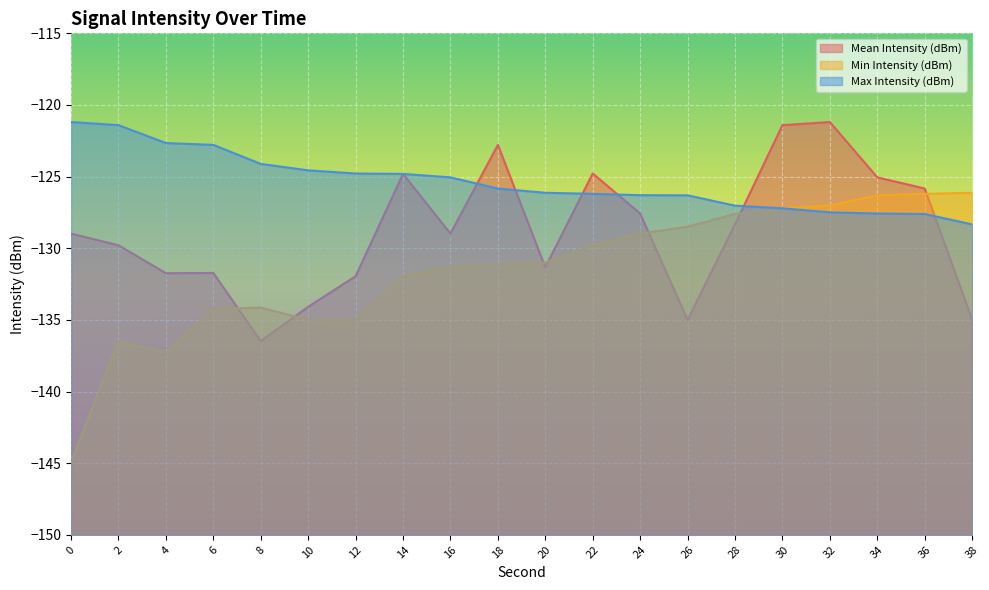

How many lines are shown in the chart?

3